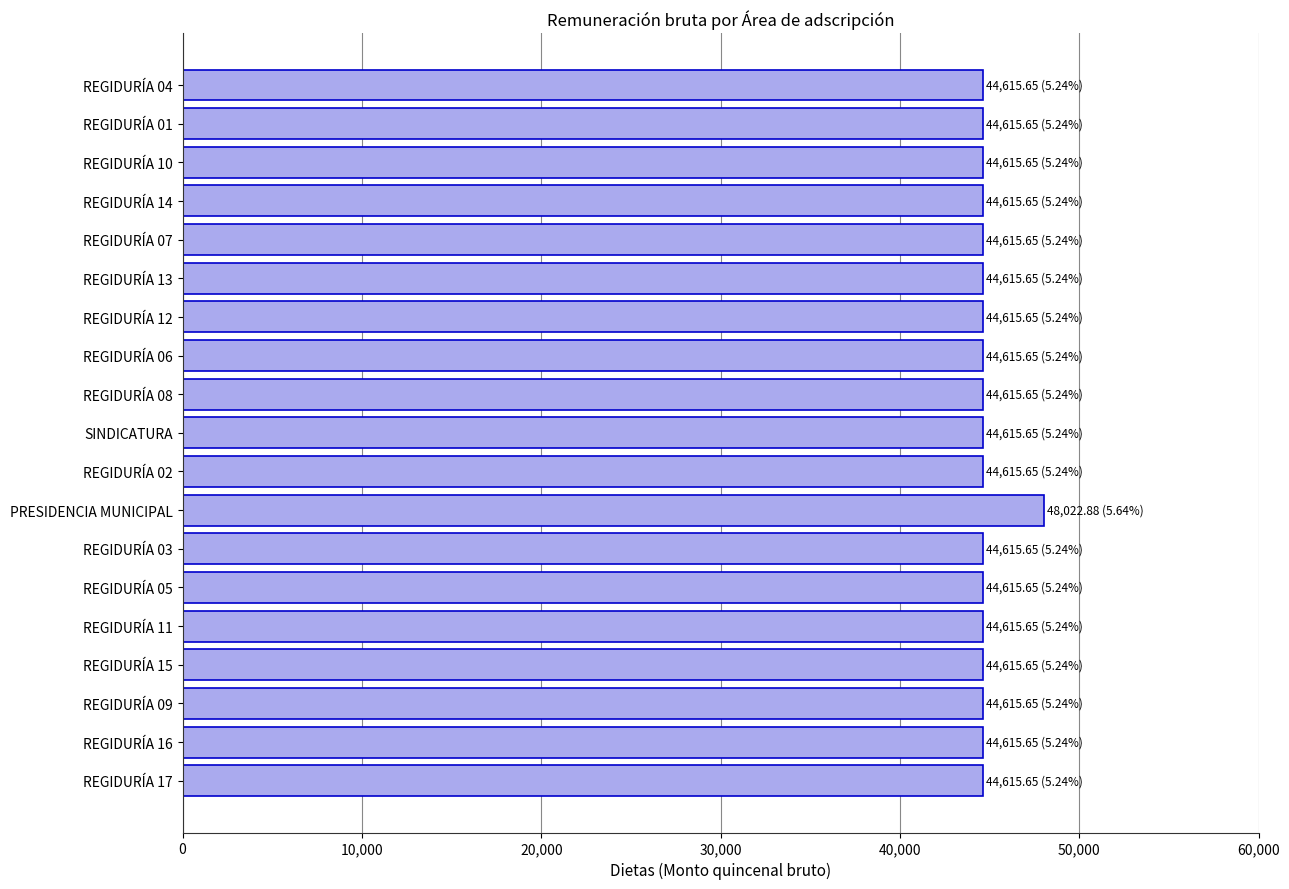

What is the smallest value displayed?

44615.7